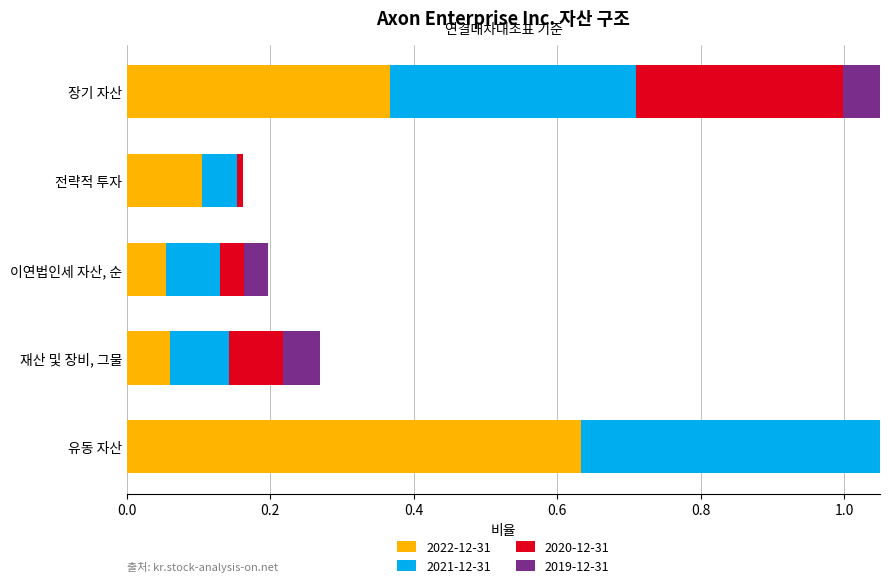

How many groups of bars are there?

5